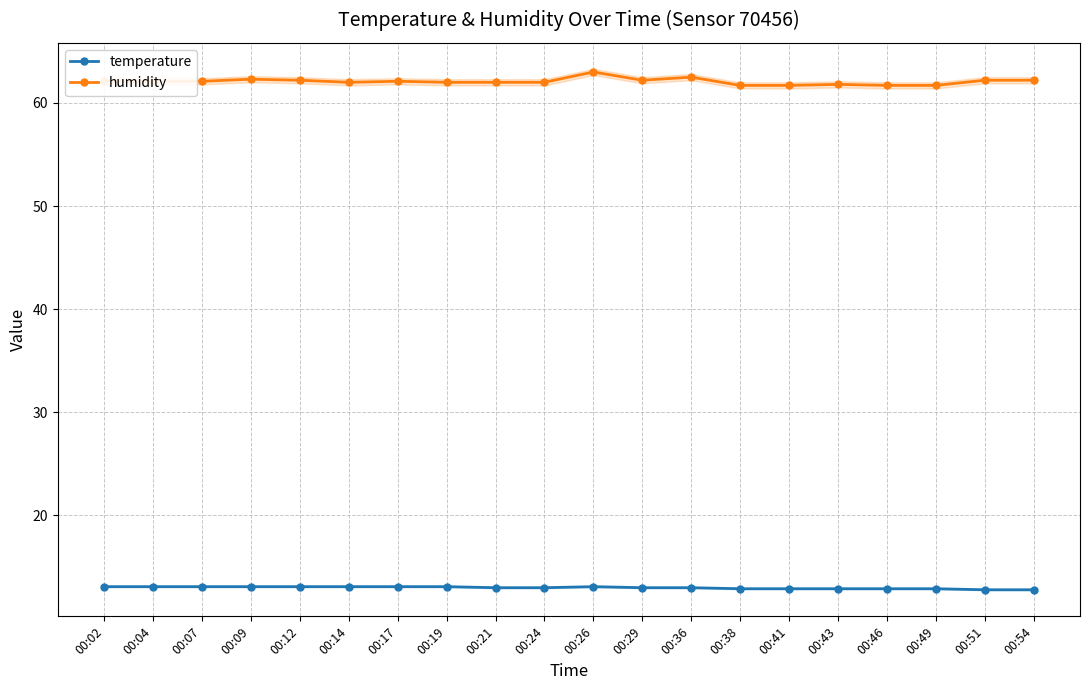

True or false: temperature and humidity intersect in this chart.

False